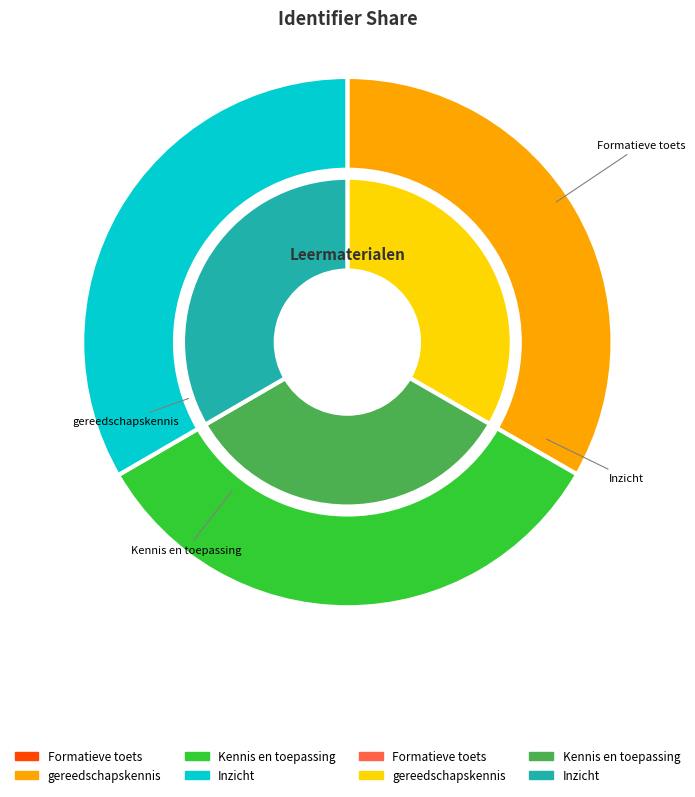

Rank the categories by value from lowest to highest.

Formatieve toets, Kennis en toepassing, gereedschapskennis, Inzicht